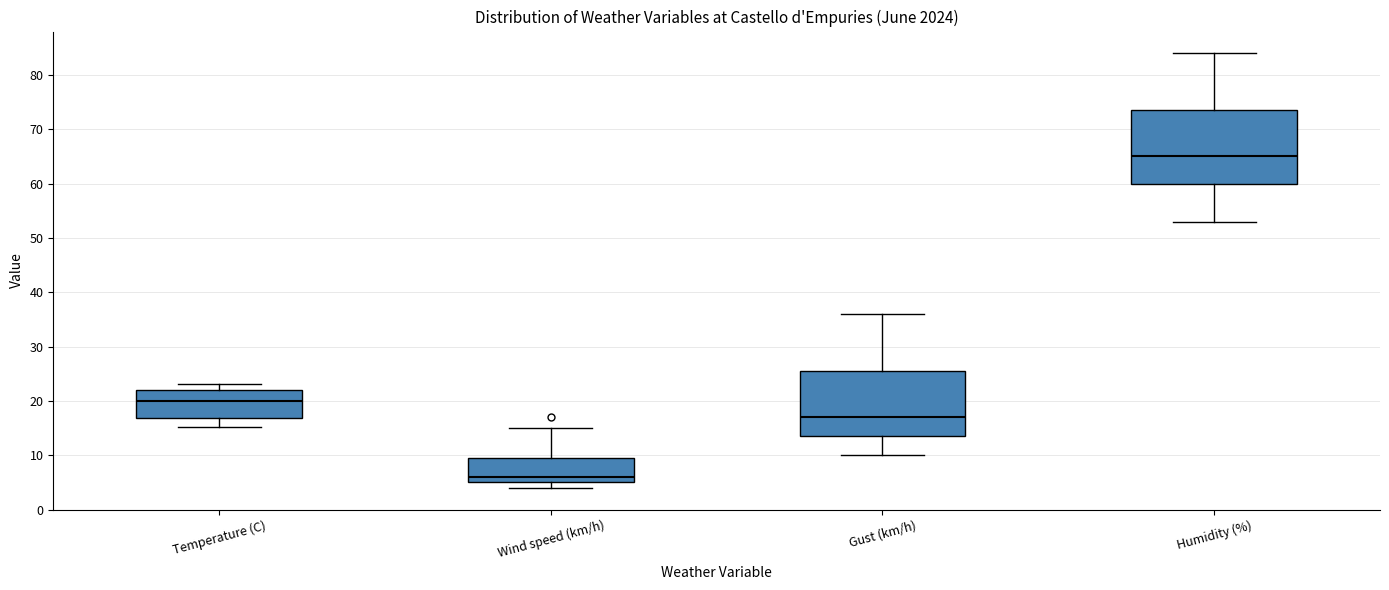

Reading left to right, transcribe this box plot: for each box, give where its median line is, the range the box spans, and where its two whiskers end, as read against the y-axis. The values are not printed on the chart, so give them approximately, as read against the axis.

Temperature (C): median 20, box 17 to 22, whiskers 15 to 23
Wind speed (km/h): median 6, box 5 to 10, whiskers 4 to 15
Gust (km/h): median 17, box 14 to 26, whiskers 10 to 36
Humidity (%): median 65, box 60 to 74, whiskers 53 to 84